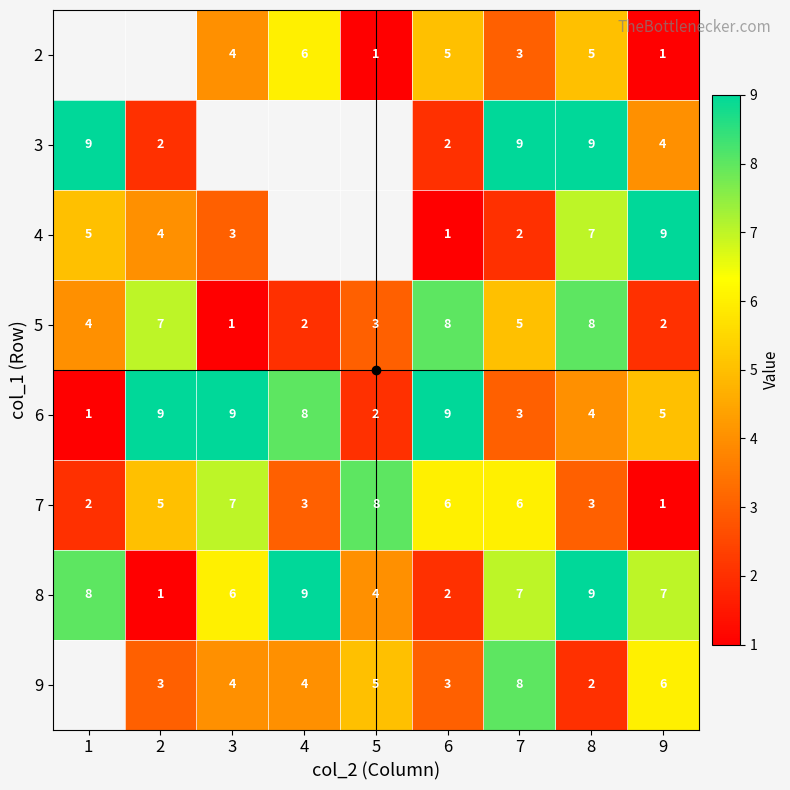

Where does the 8 series first go above 7?

1